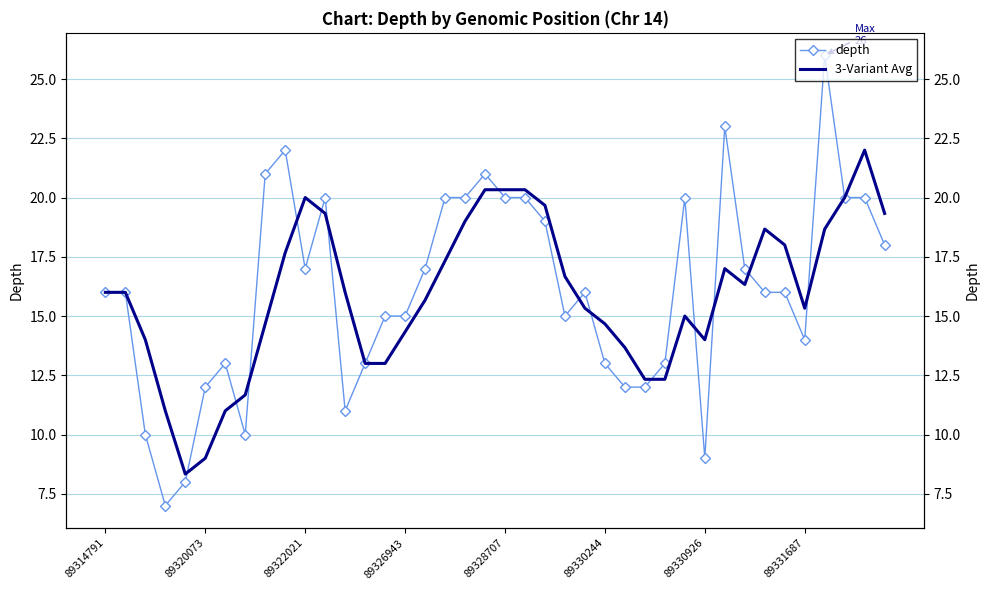

Rank the series by their maximum value, from highest to lowest.

depth, 3-Variant Avg